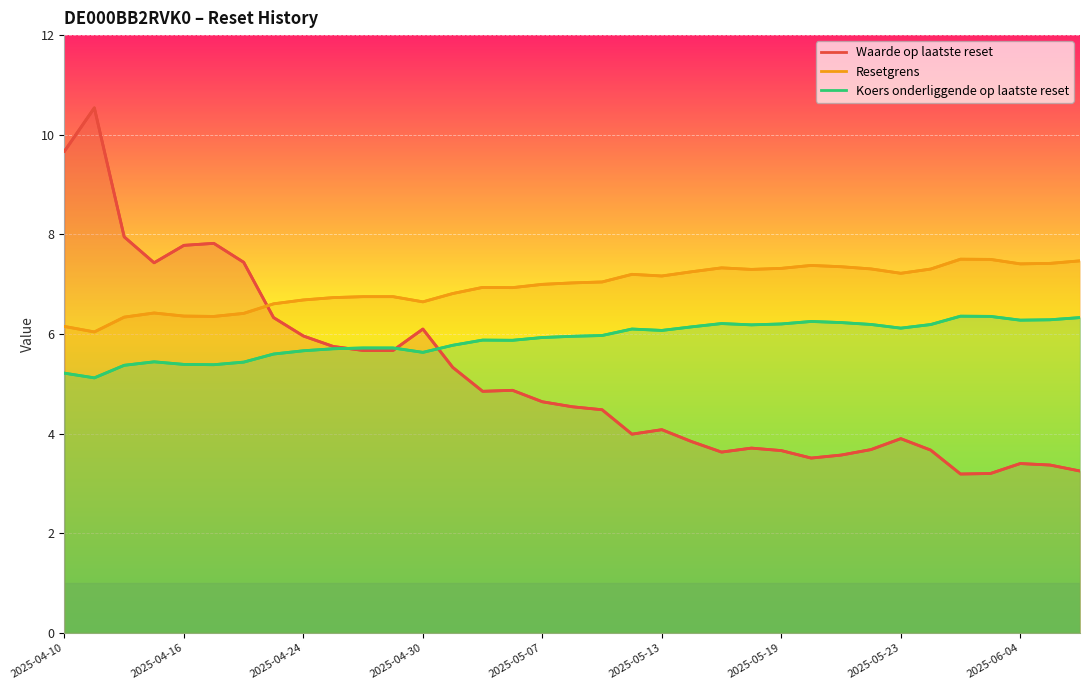

List the series in order of their peak value, lowest first.

Koers onderliggende op laatste reset, Resetgrens, Waarde op laatste reset